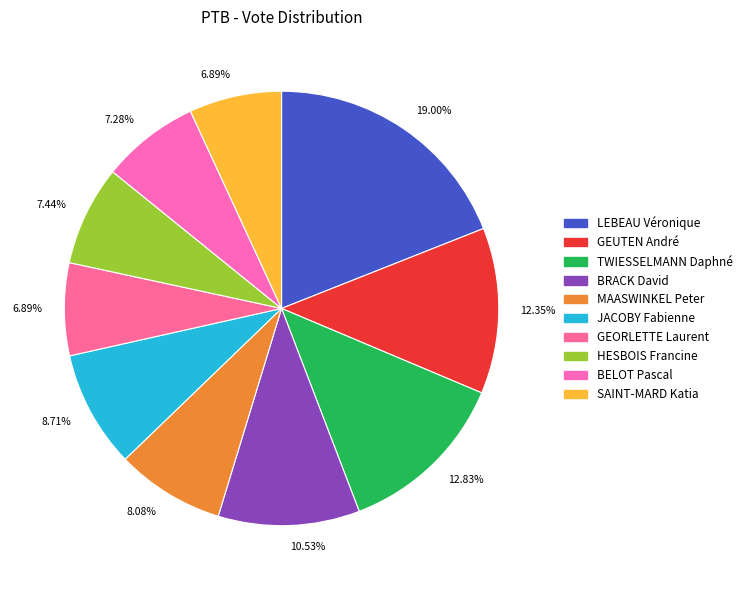

To the nearest percent, what is the difference between the largest and smallest slice percentages?

12%